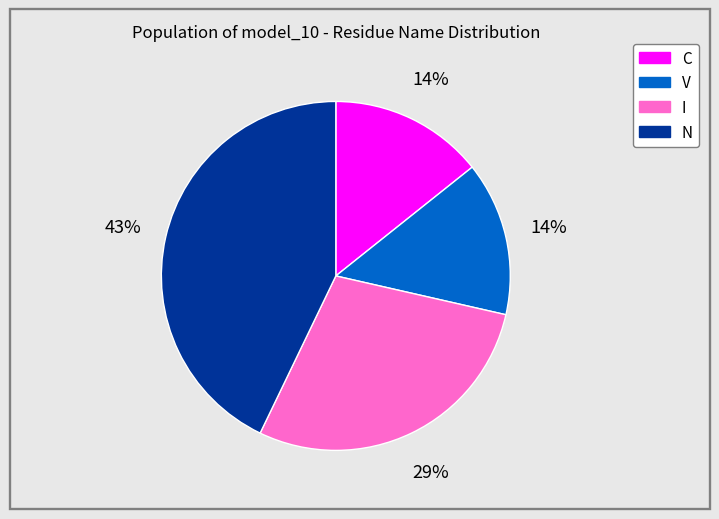

Which category has the biggest portion of the pie?

N